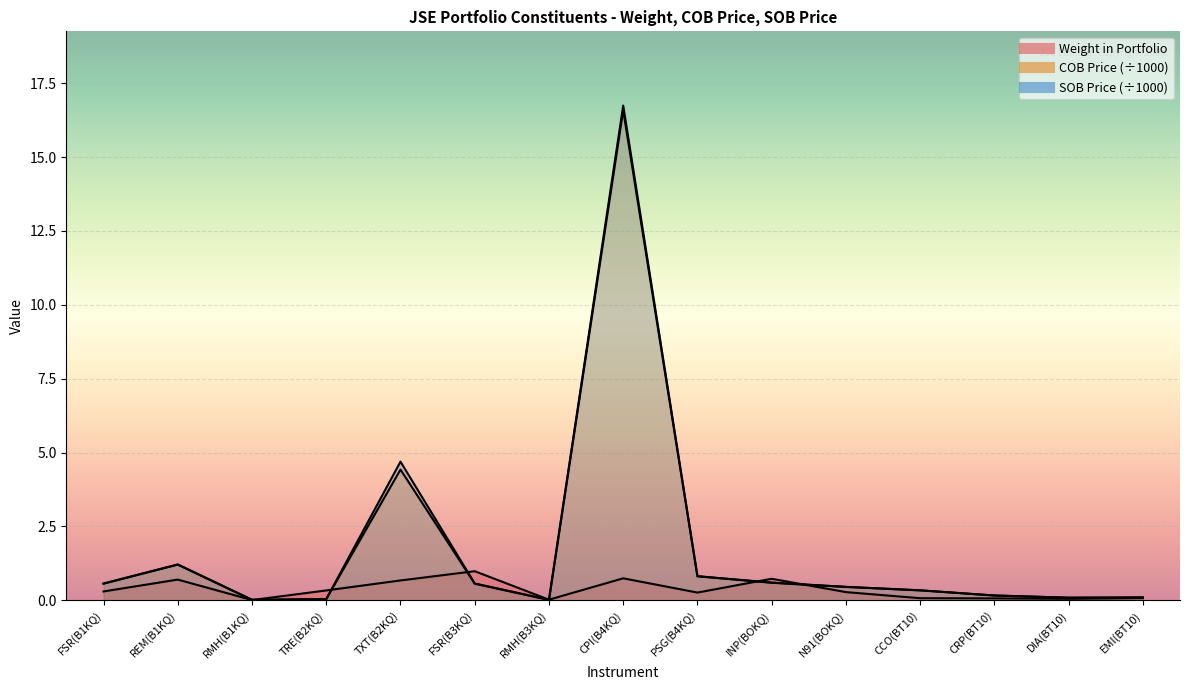

What is the highest value of the SOB Price series?

16.7